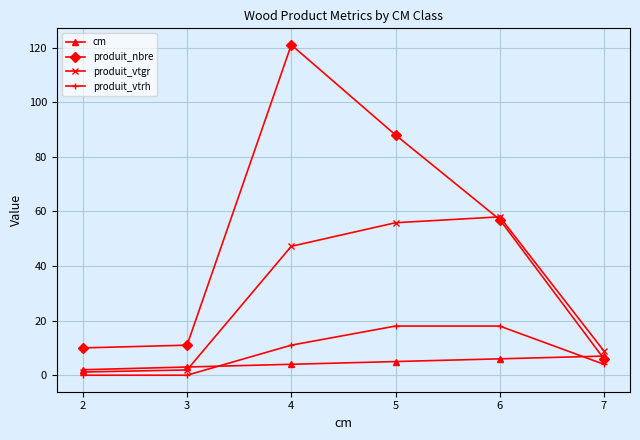

True or false: cm and produit_vtrh intersect in this chart.

True